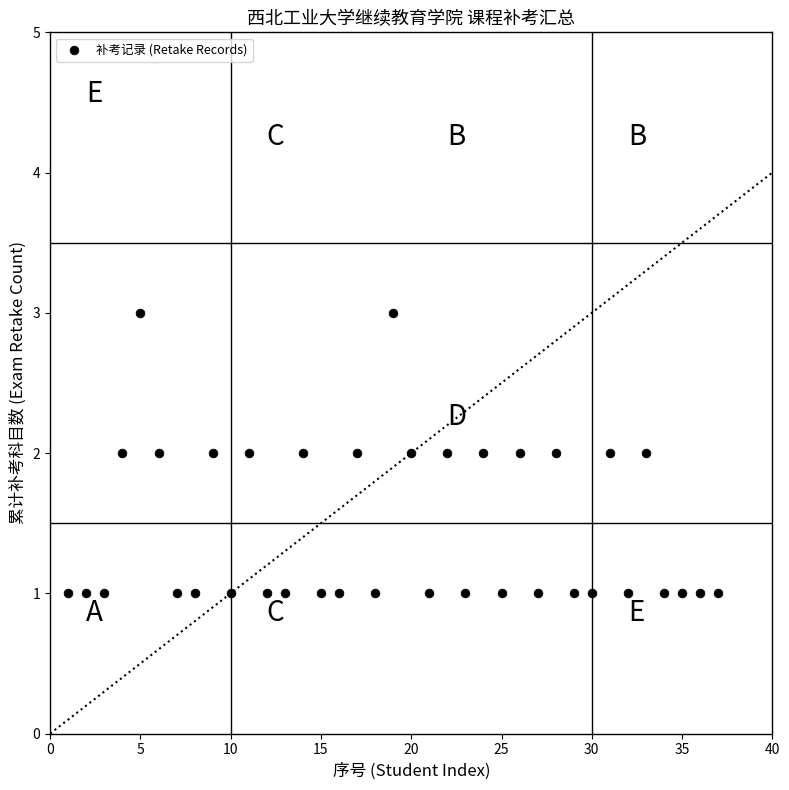

What is the range of X values (max minus min)?

36